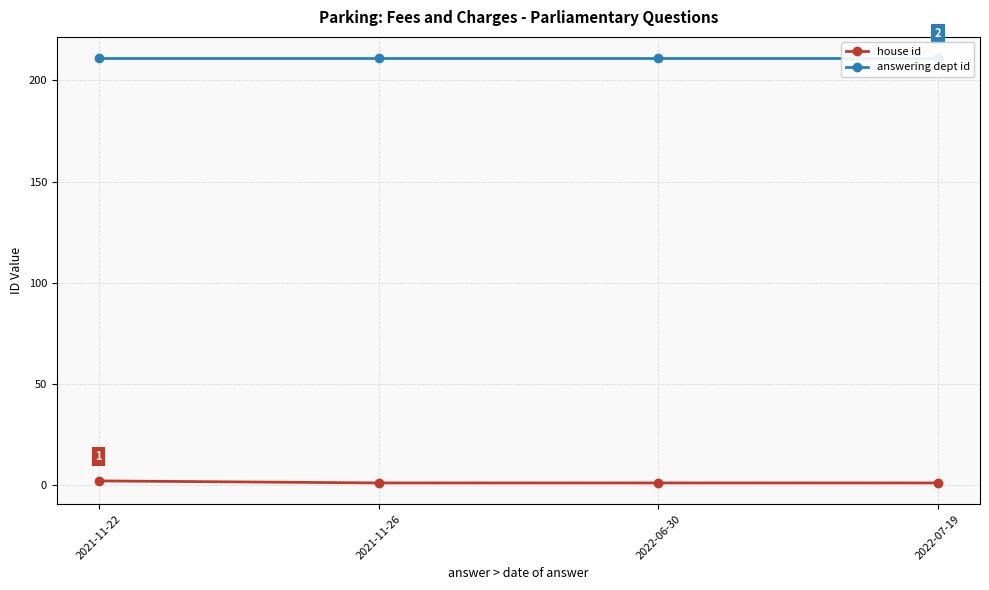

Which series has the widest spread of values?

house id